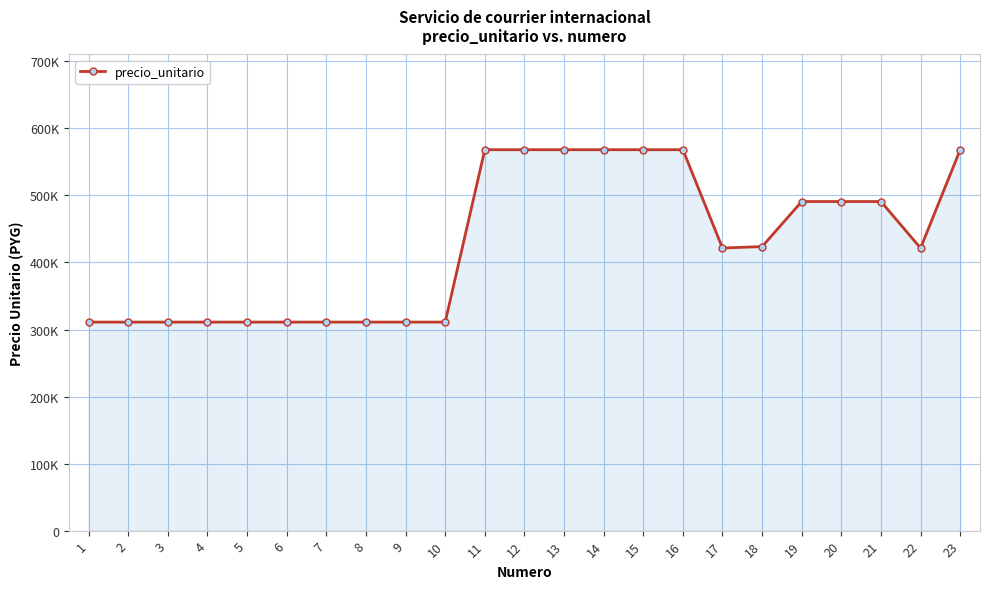

Does the chart have visible grid lines?

Yes